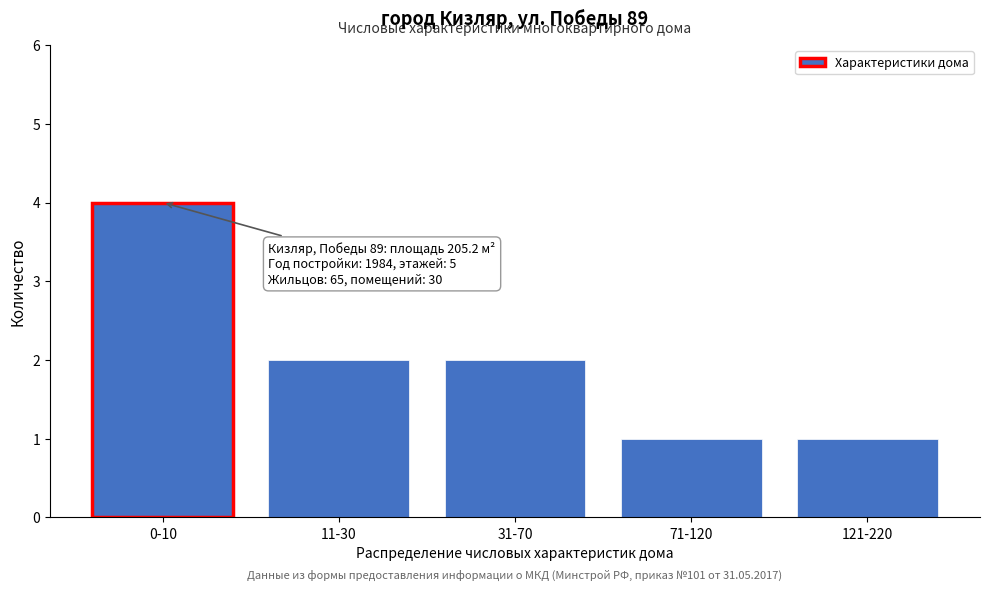

Reading left to right, extract all data points from this chart.

4	2	2	1	1